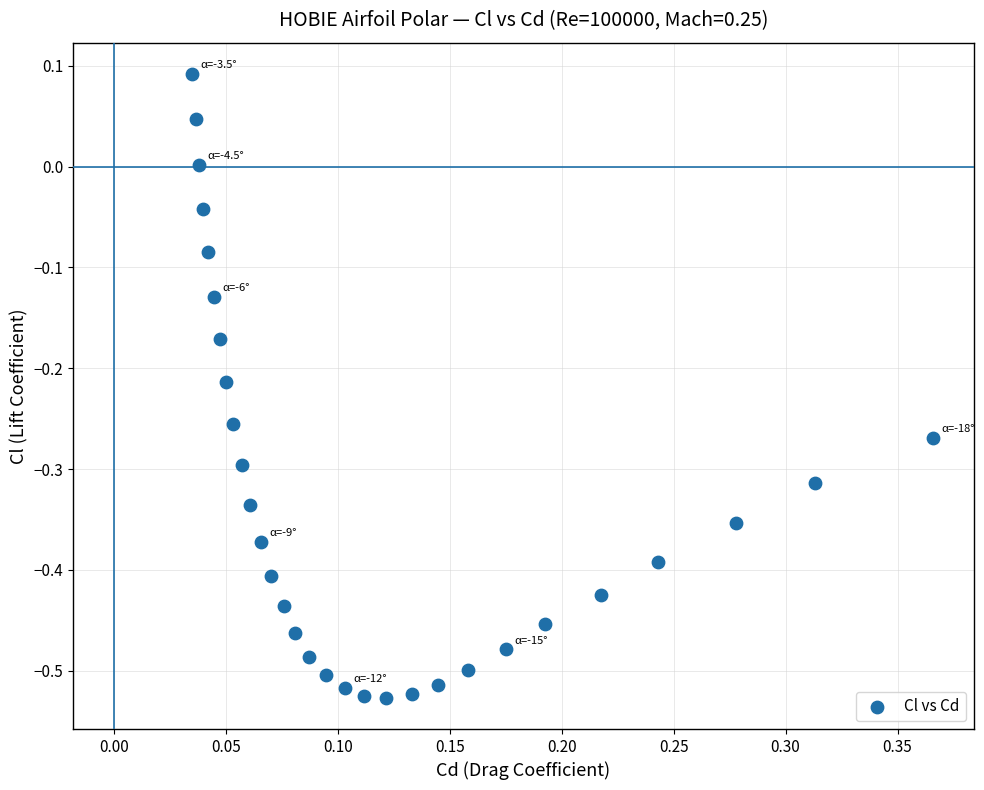

What is the range of X values (max minus min)?

0.3